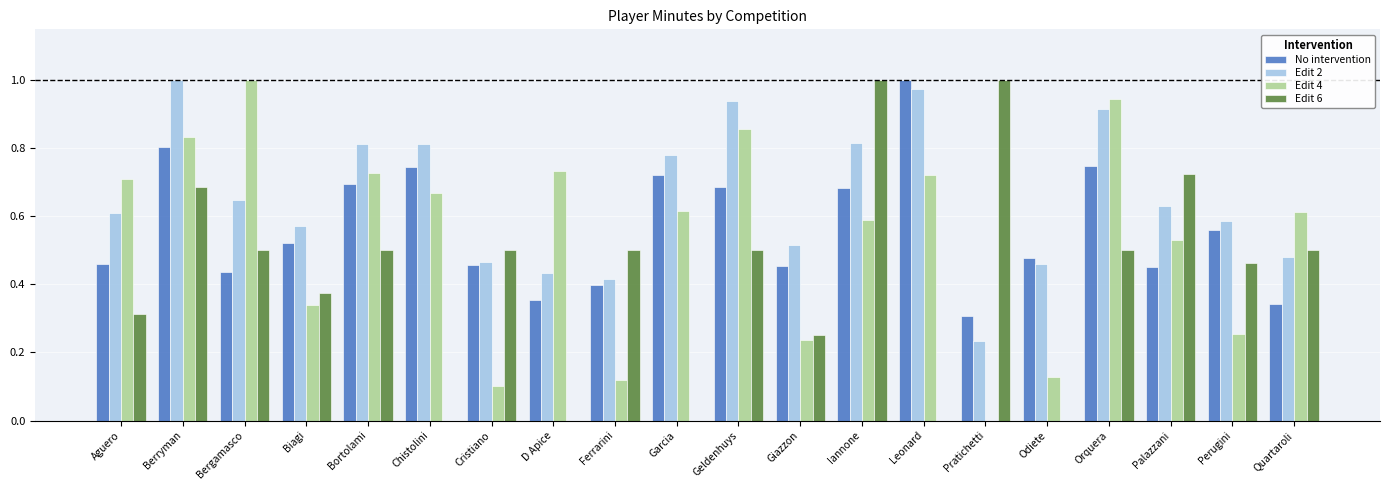

At which category is the sum across all series the highest?

Berryman